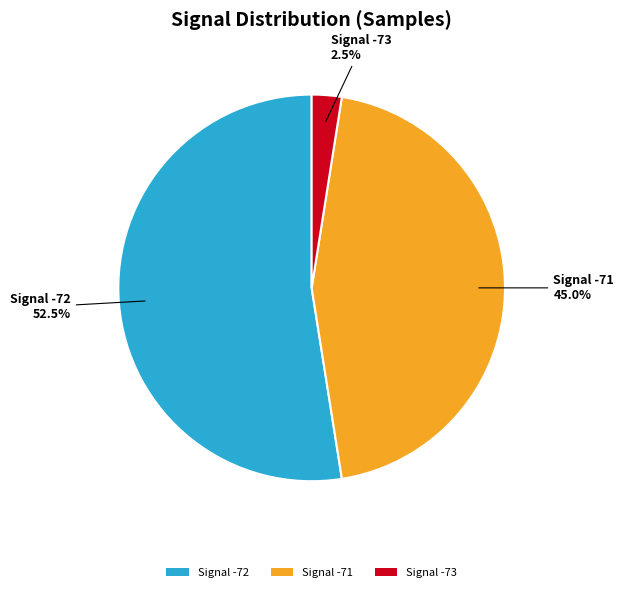

Which slice is the largest?

Signal -72